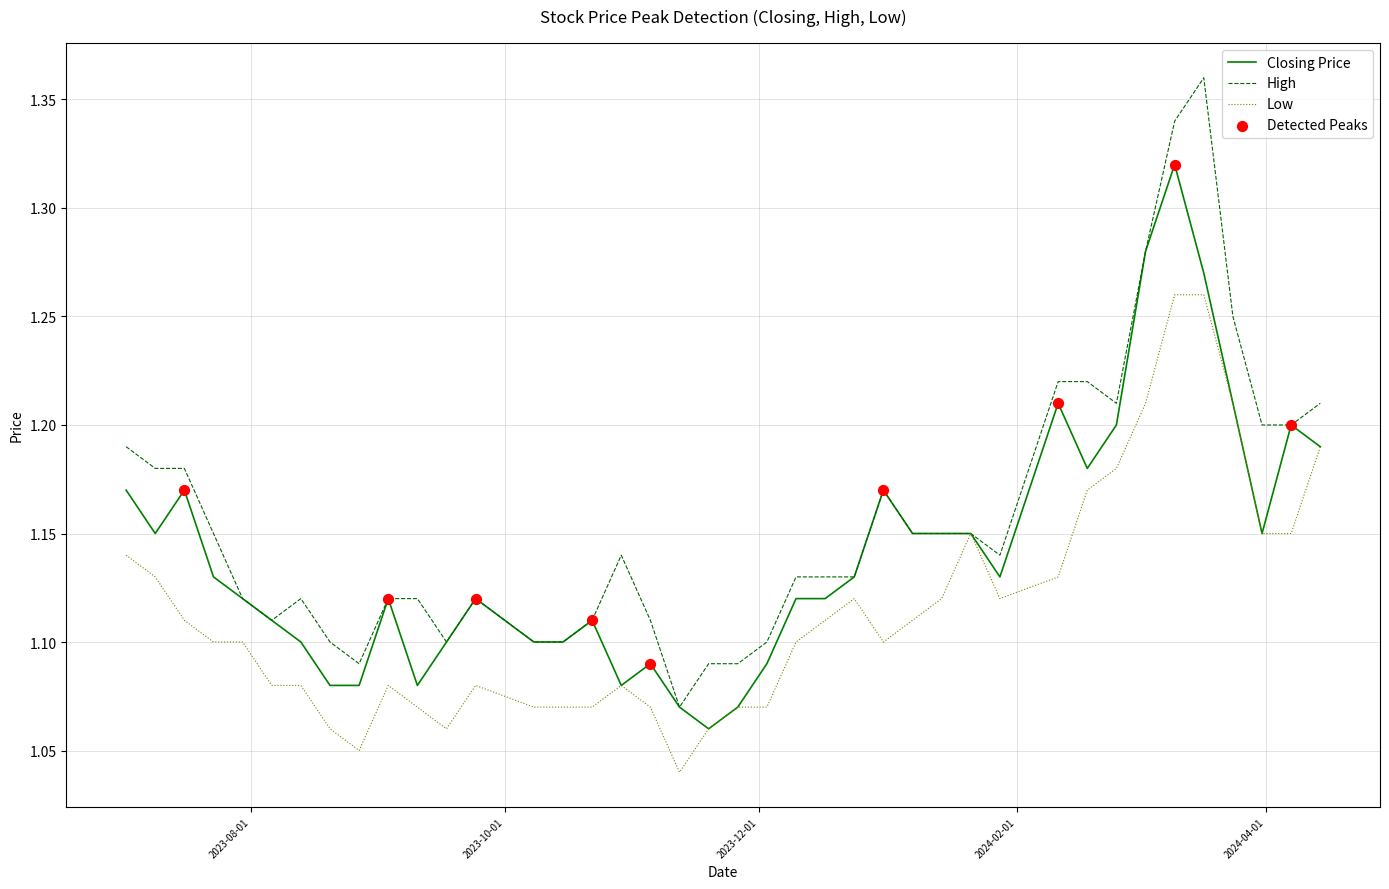

Which series has the largest total across all categories?

High